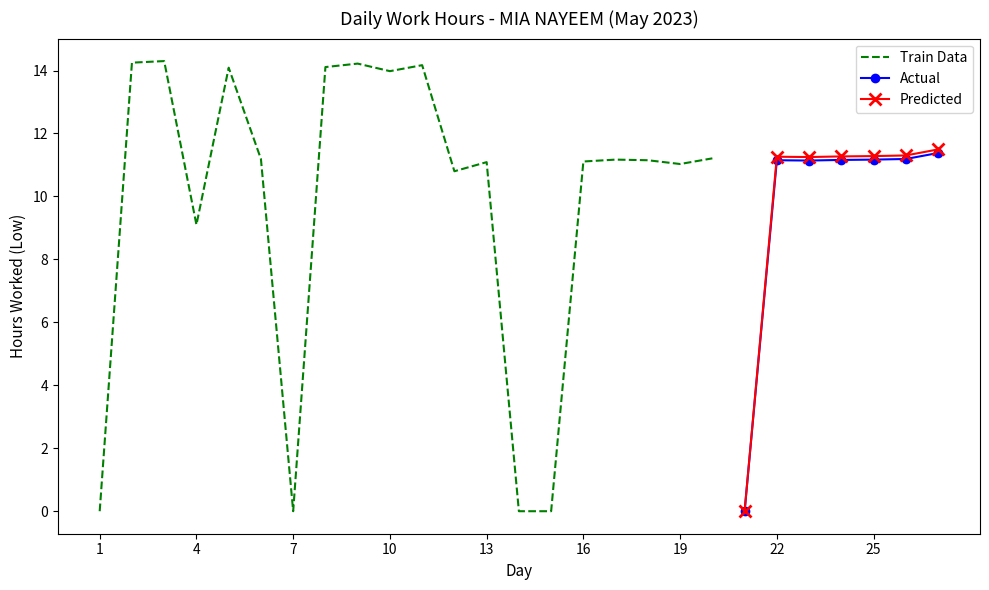

What is the value of the 19th point from the left?

11.0